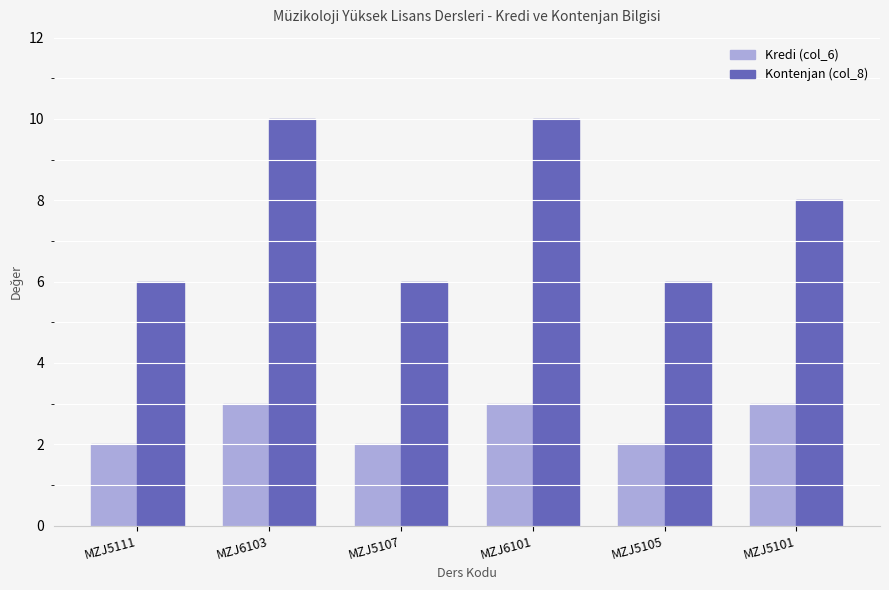

What is the label of the 3rd bar from the left?

MZJ5107